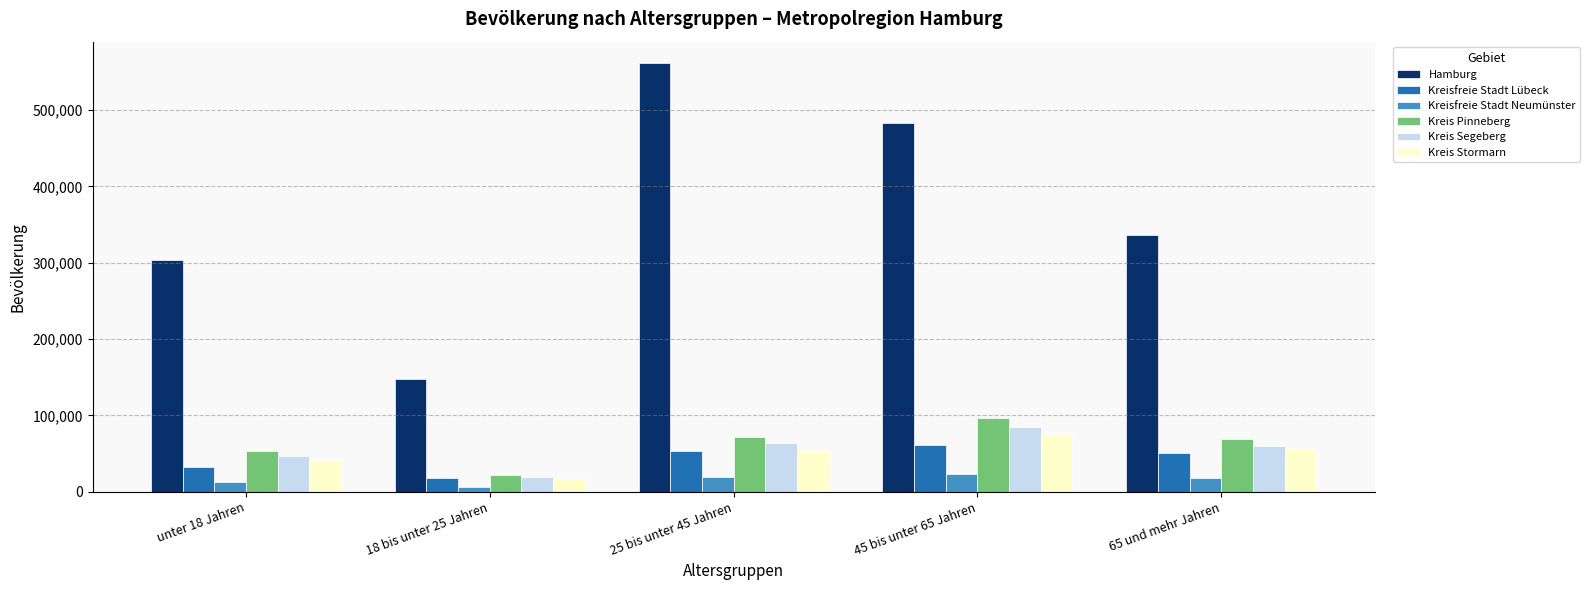

At which label does Kreisfreie Stadt Neumünster reach its minimum?

18 bis unter 25 Jahren